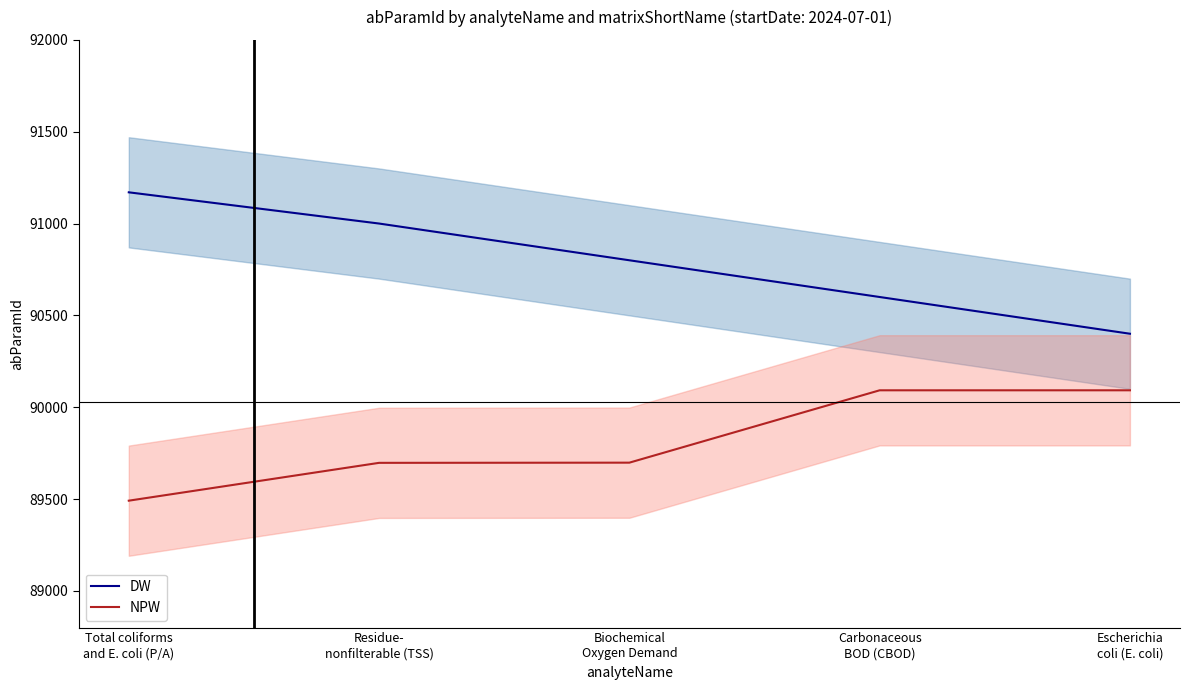

Which series has the widest spread of values?

DW center